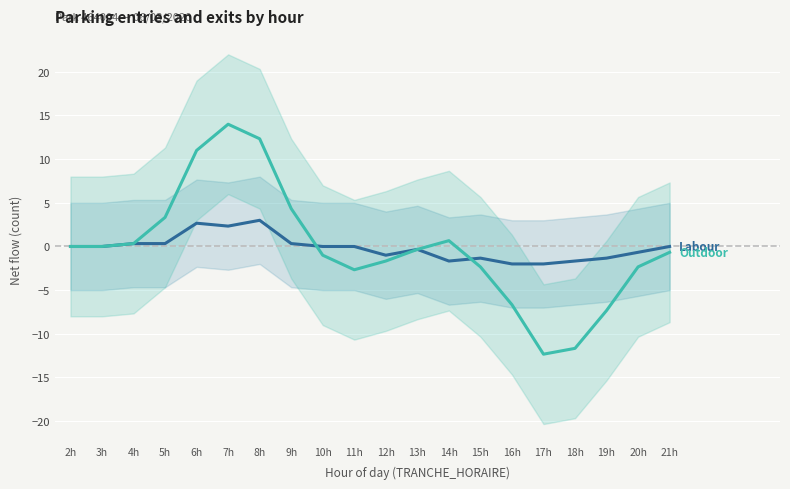

Between which two adjacent categories do Outdoor and Labour first intersect?

9h and 10h